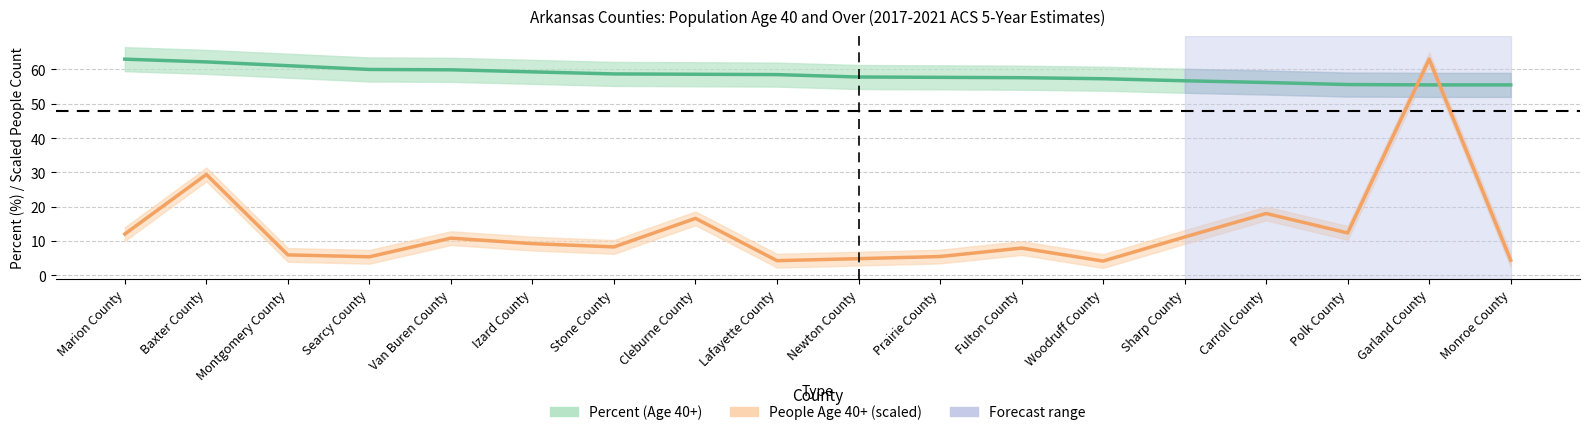

What is the spread (max minus min) of values at Prairie County?

52.2